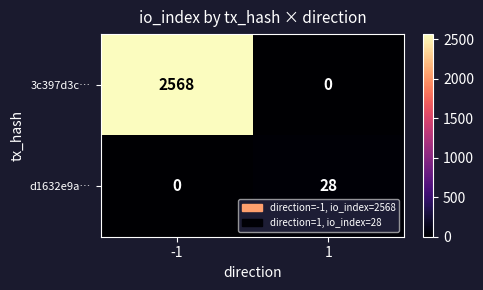

Which series has the largest total across all categories?

3c397d3c…